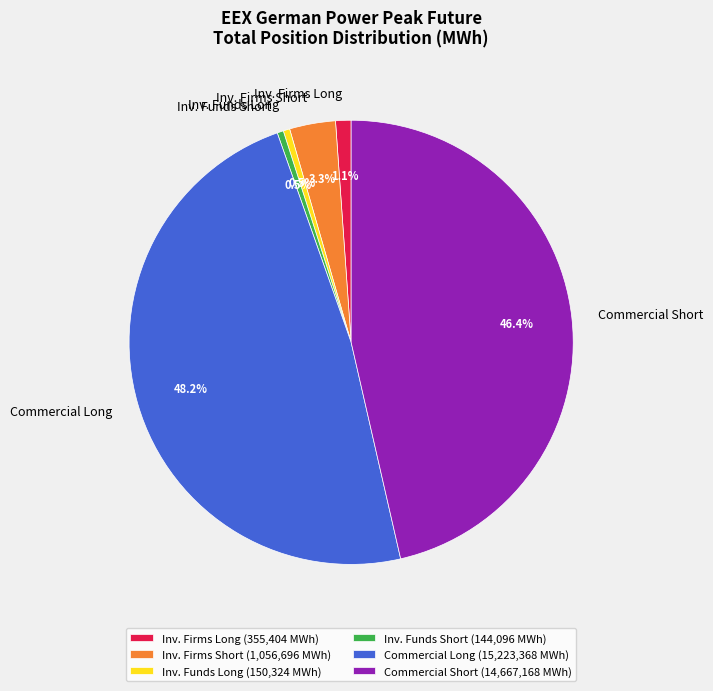

Approximately how many times larger is the value at Commercial Short compared to Commercial Long?

1.0